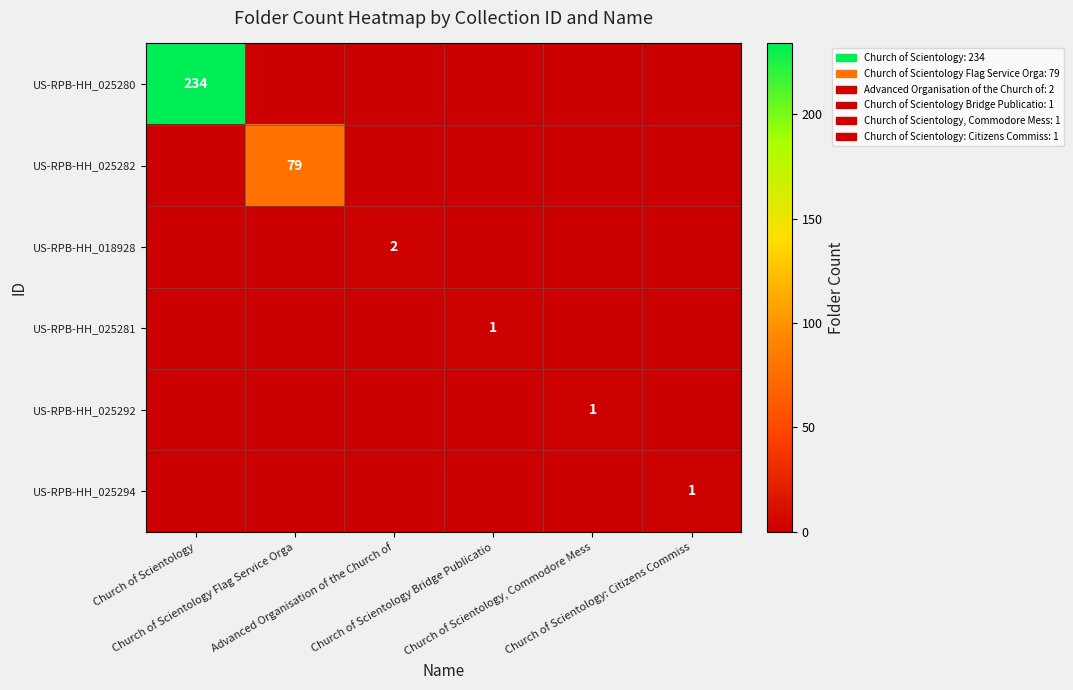

Which series has the largest total across all categories?

US-RPB-HH_025280